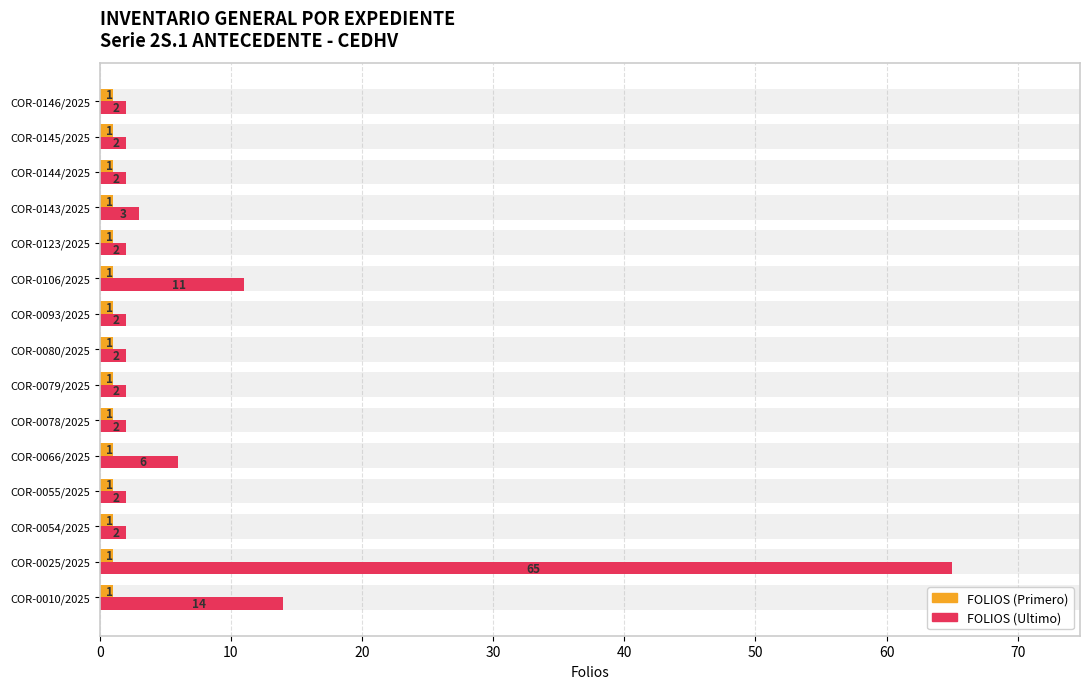

Does the chart contain stacked bars?

No